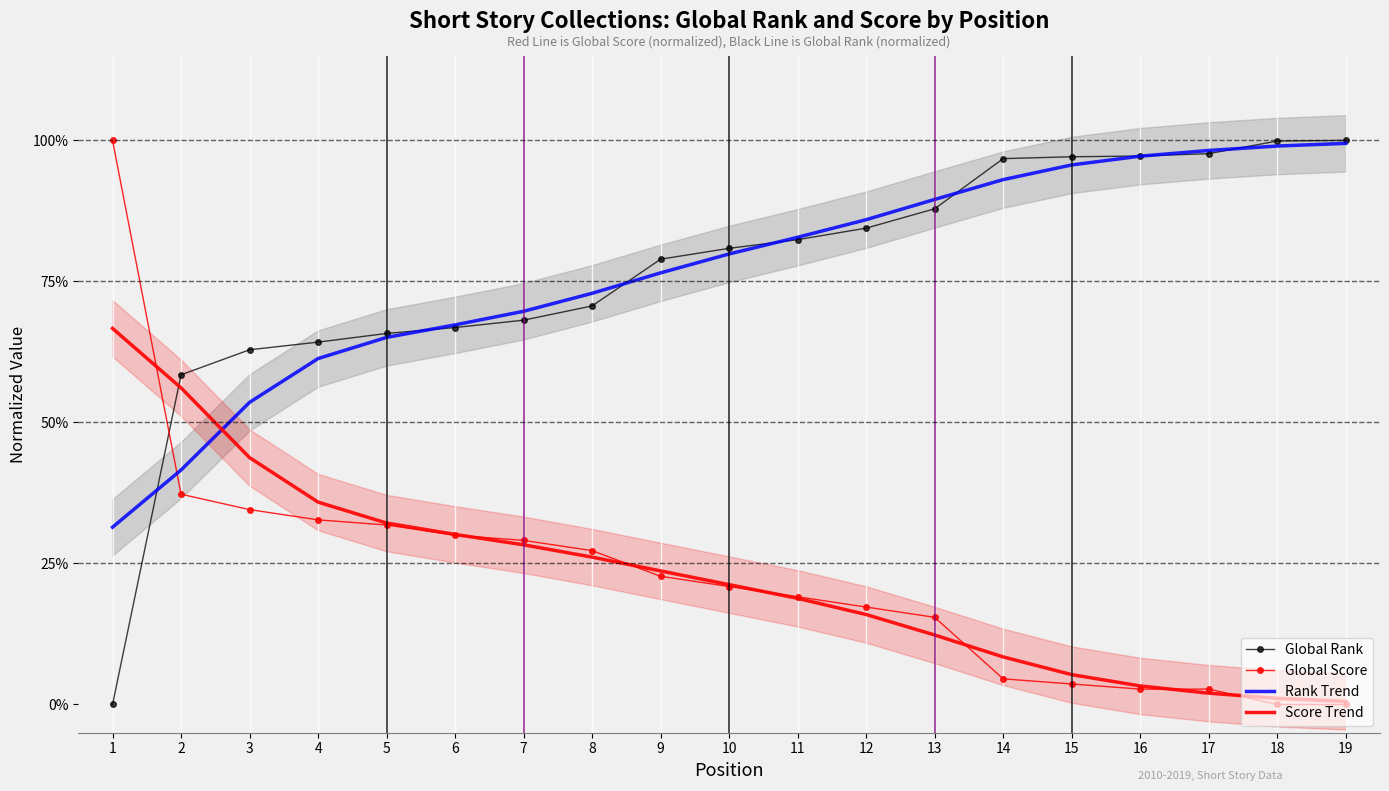

How many lines are shown in the chart?

4